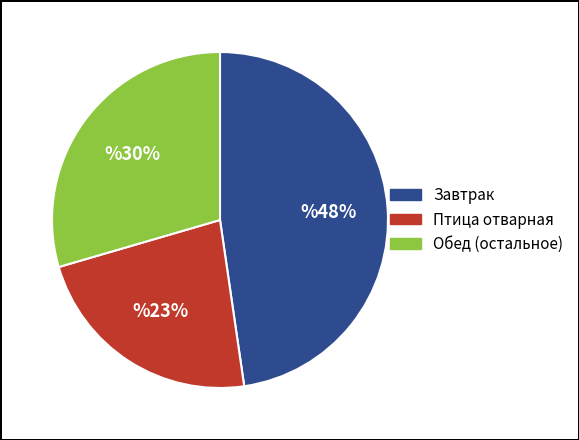

To the nearest percent, what is the difference between the largest and smallest slice percentages?

25%